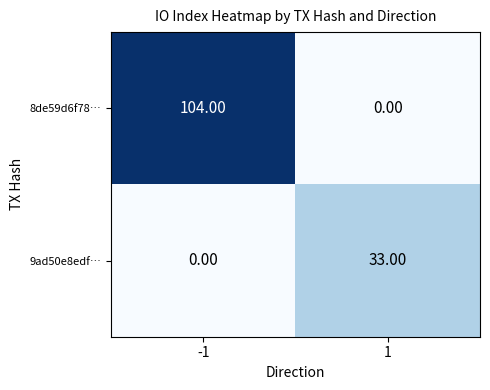

What is the spread (max minus min) of values at -1?

104